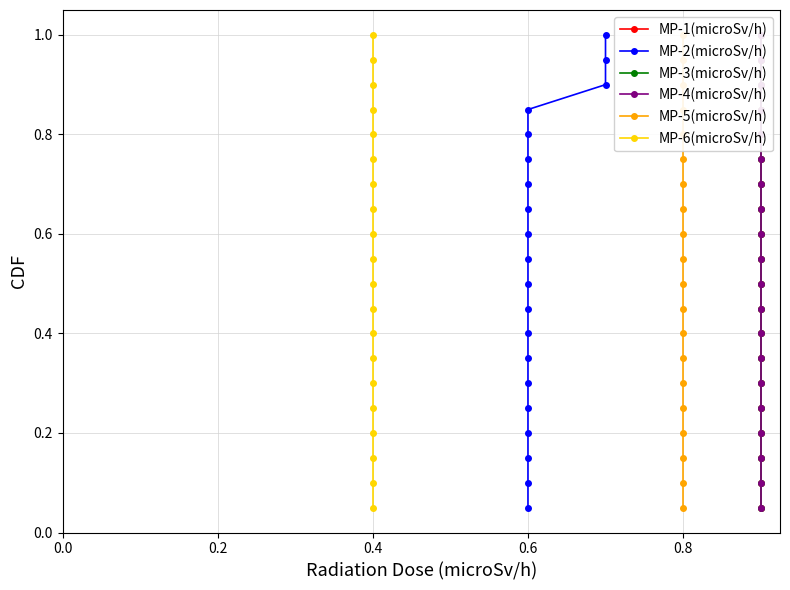

What is the difference between the second highest and second lowest values in the MP-6(microSv/h) series?

0.8